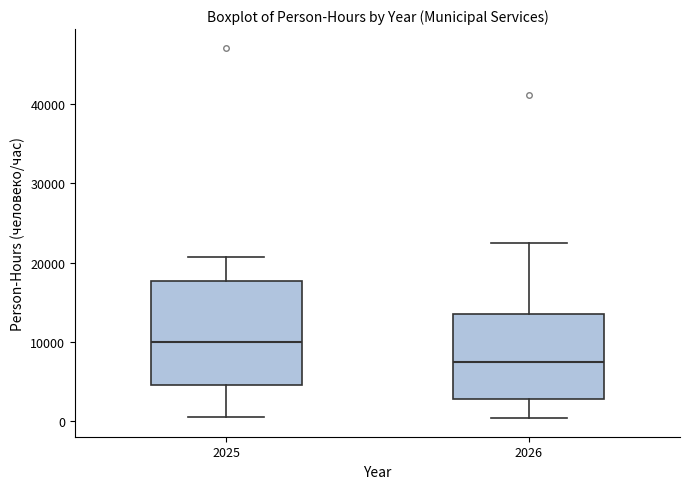

Where does the lower whisker of the box at x = 2026 end on the y-axis? The values are not printed on the chart, so give them approximately, as read against the axis.

0